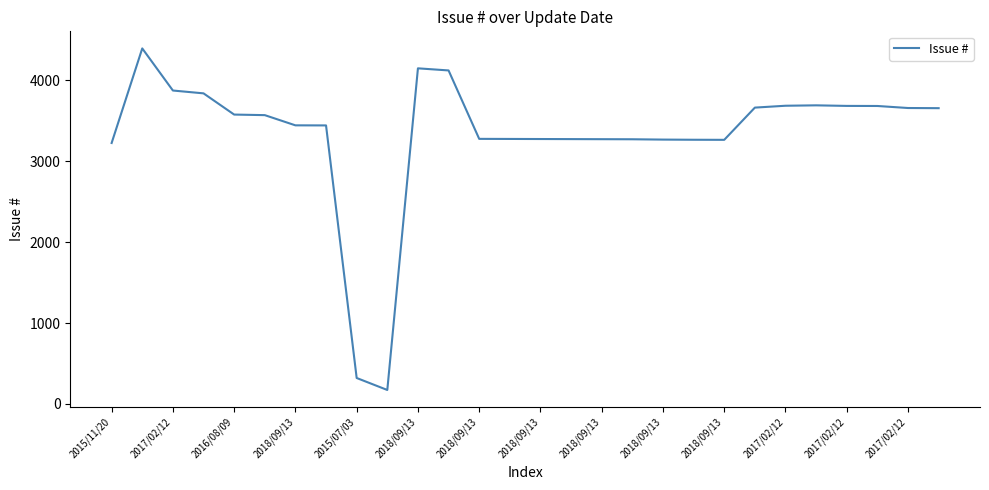

What is the smallest value displayed?

173